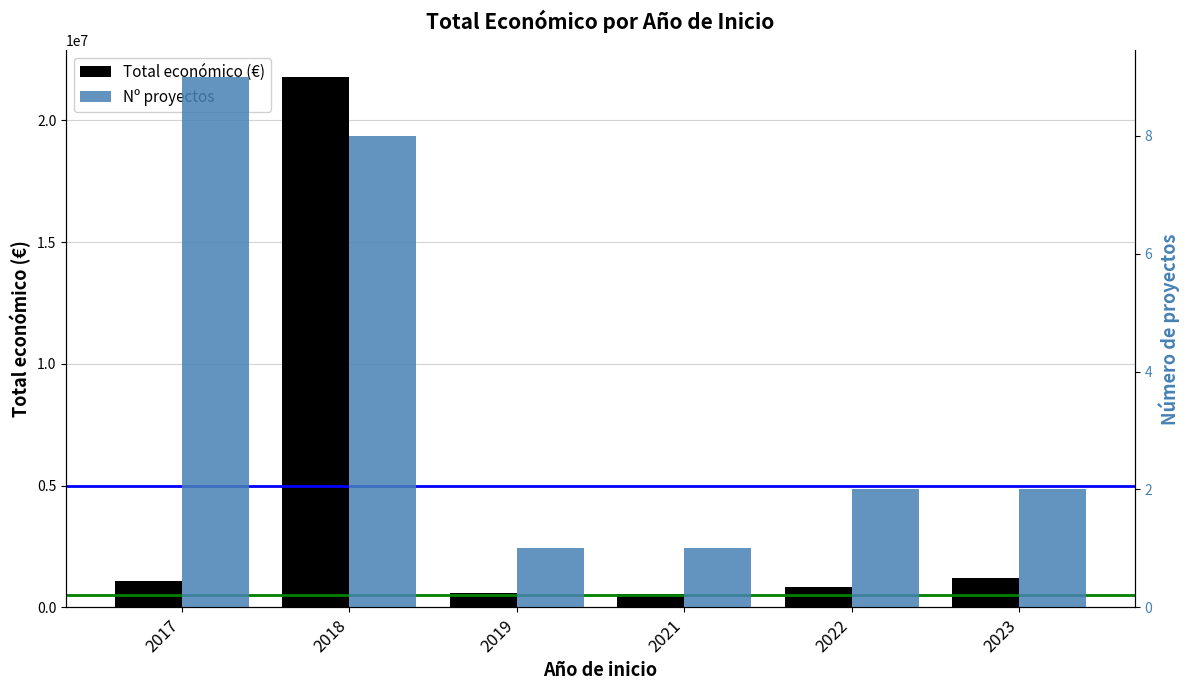

Where does the Nº proyectos series first go above 2?

2017